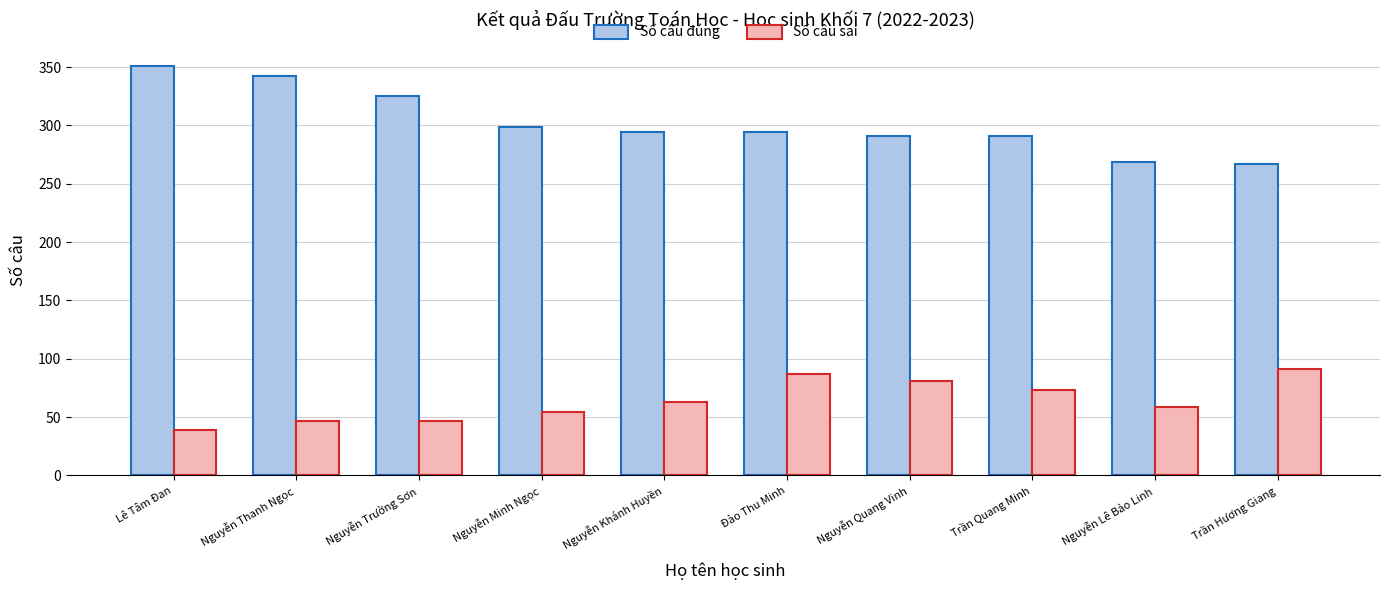

Is the value of Số câu sai at Đào Thu Minh greater than the value of Số câu đúng at Nguyễn Thanh Ngọc?

No